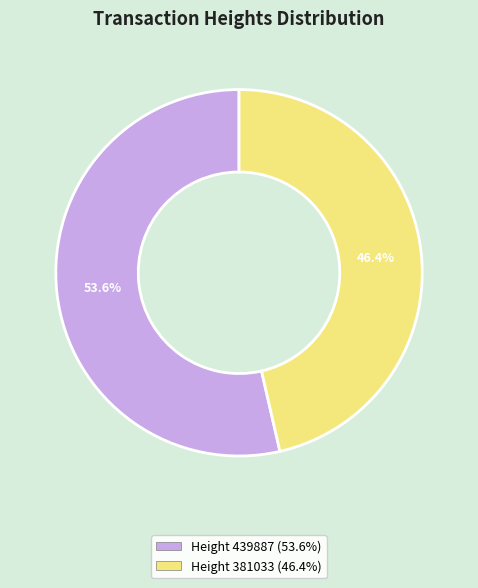

Which slice is the smallest?

Height 381033